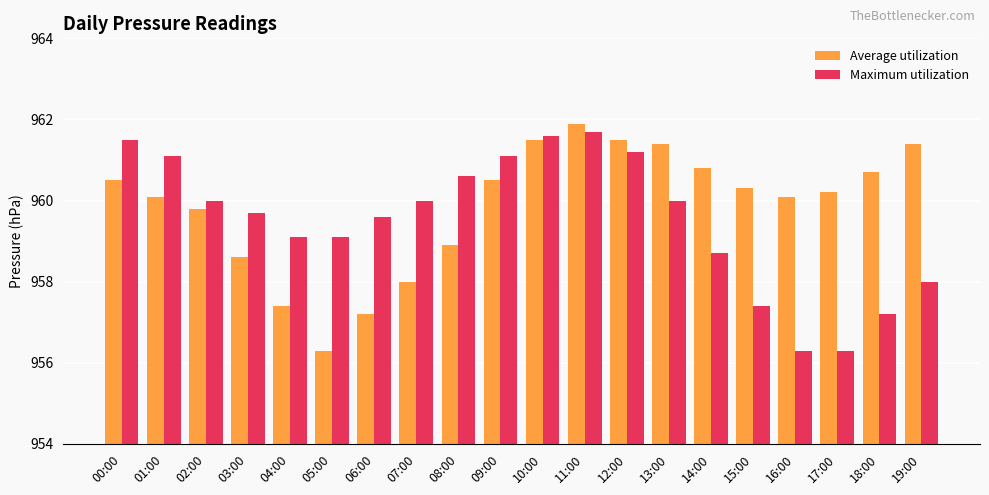

At 07:00, list the series in order from largest to smallest.

Maximum utilization, Average utilization